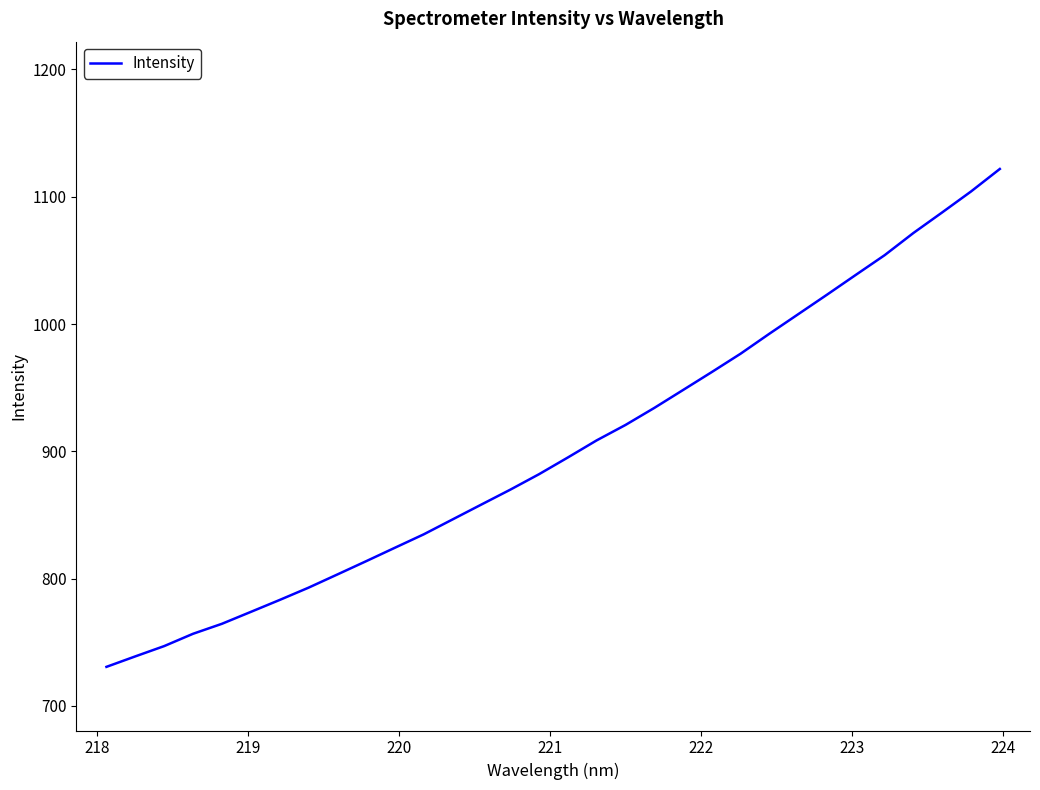

What is the maximum value shown in the chart?

1121.8